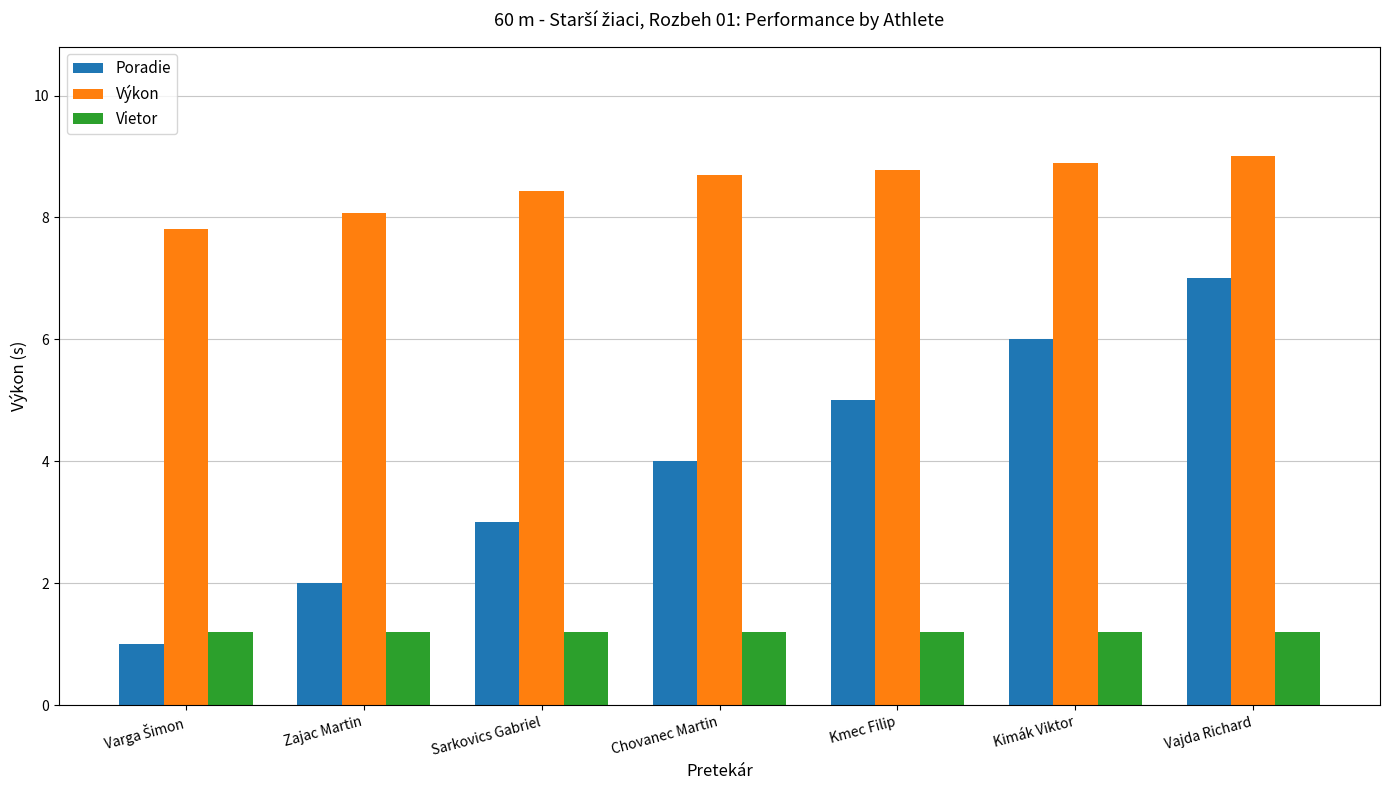

List the series in order of their overall mean, lowest first.

Vietor, Poradie, Výkon